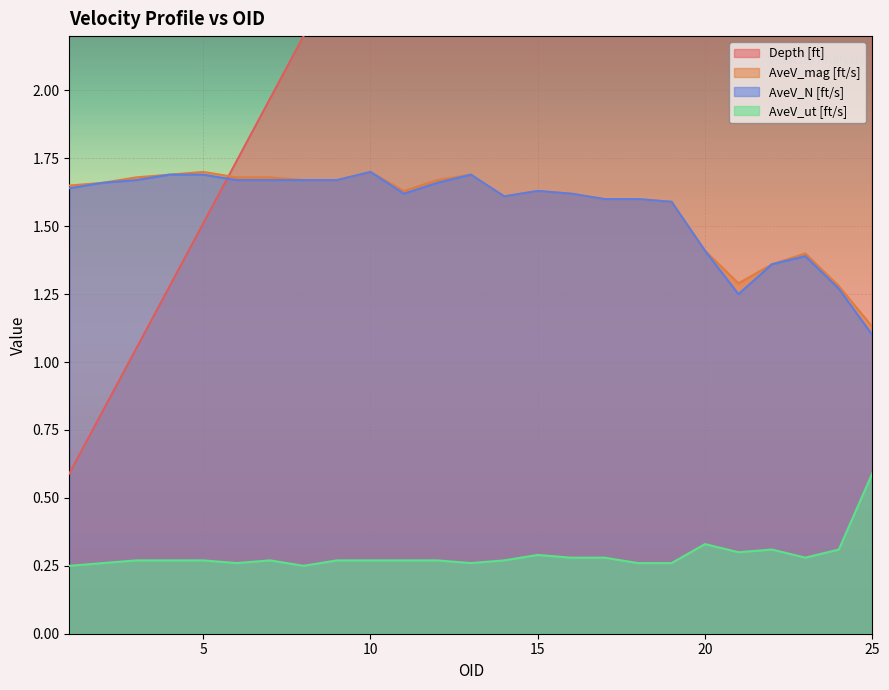

Between 15 and 23, which series saw the biggest shift?

Depth [ft]